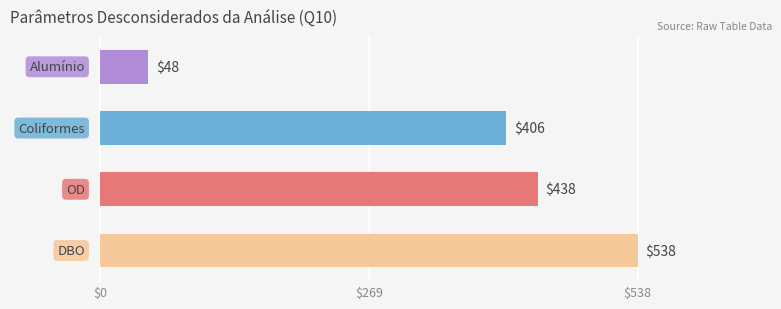

What is the smallest value displayed?

48